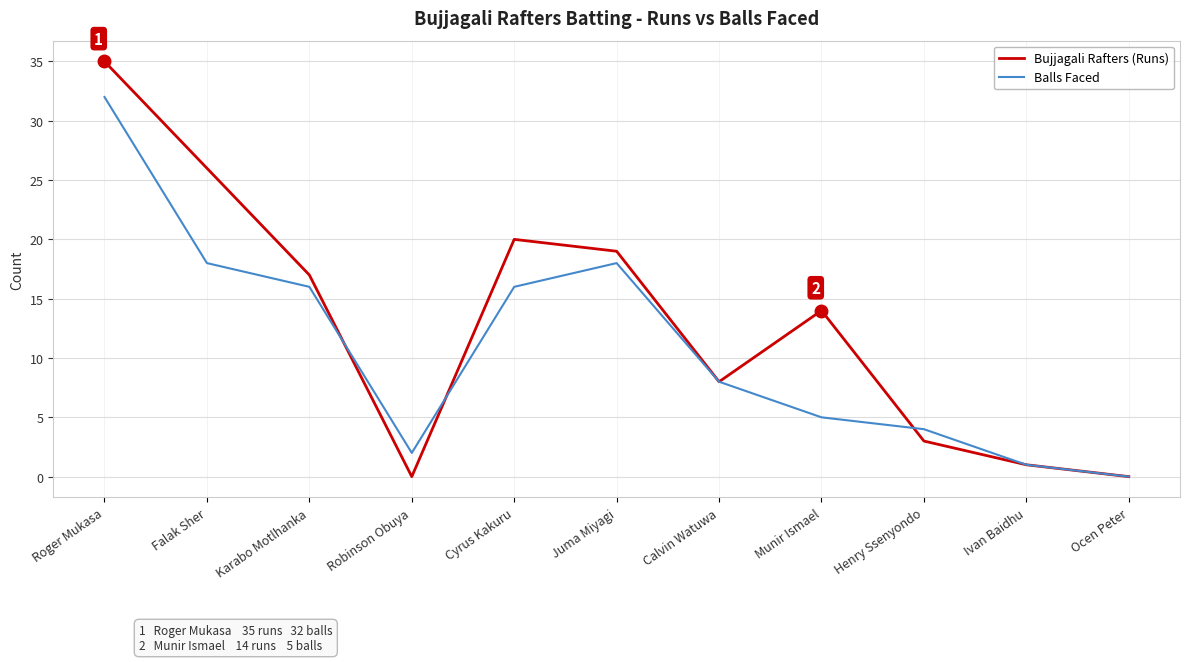

Does the chart have visible grid lines?

Yes